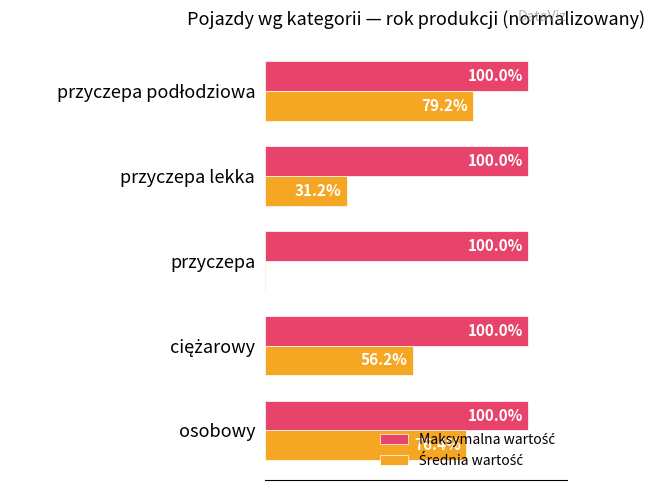

Is it true that Średnia wartość equals -98.9 at przyczepa?

False